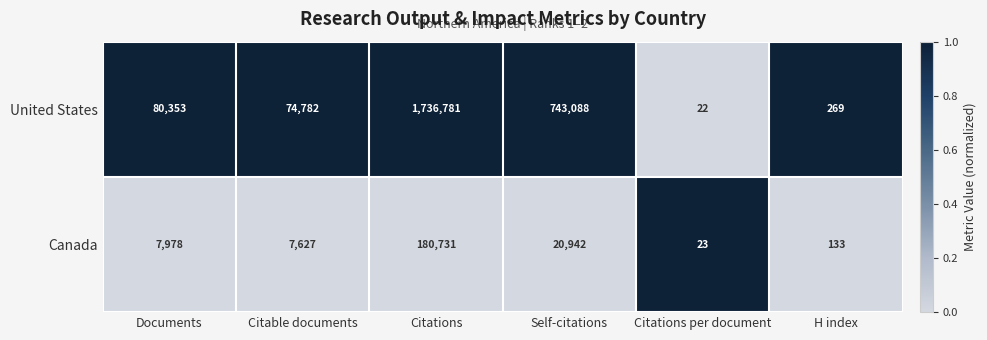

How many distinct data groups are displayed?

2